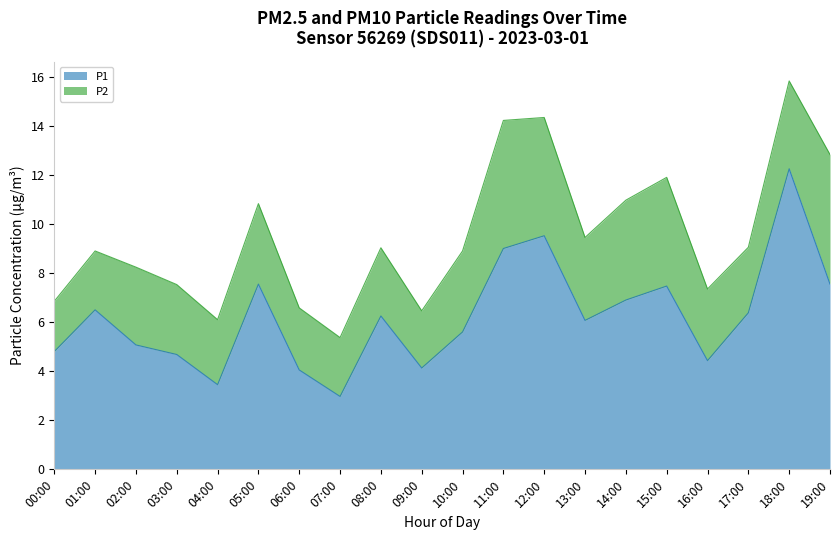

Is it true that the value at 19:00 is 7.5?

True